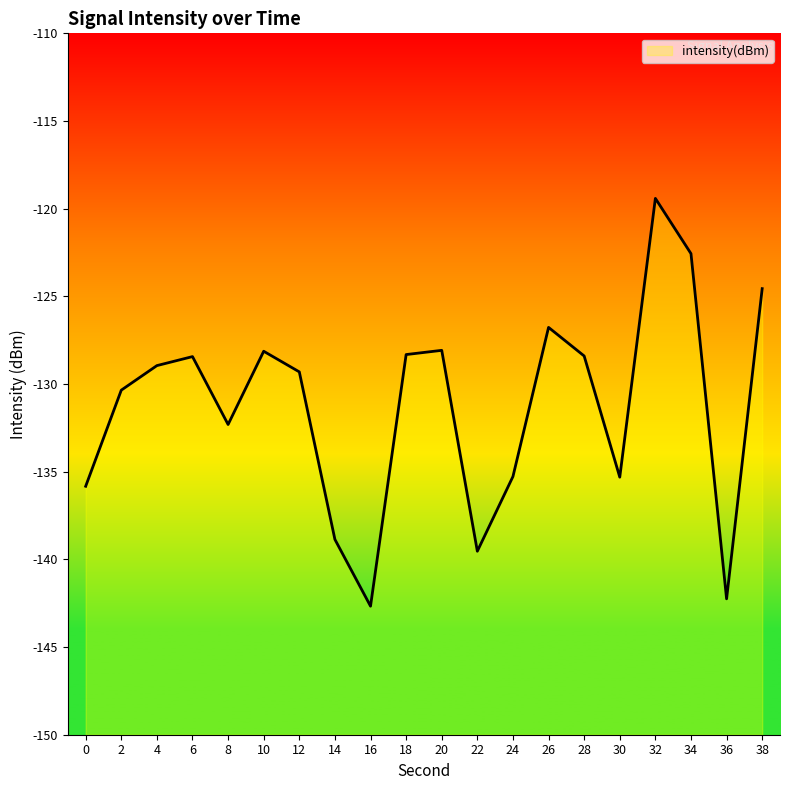

What is the value of the 3rd point from the left?

-128.9